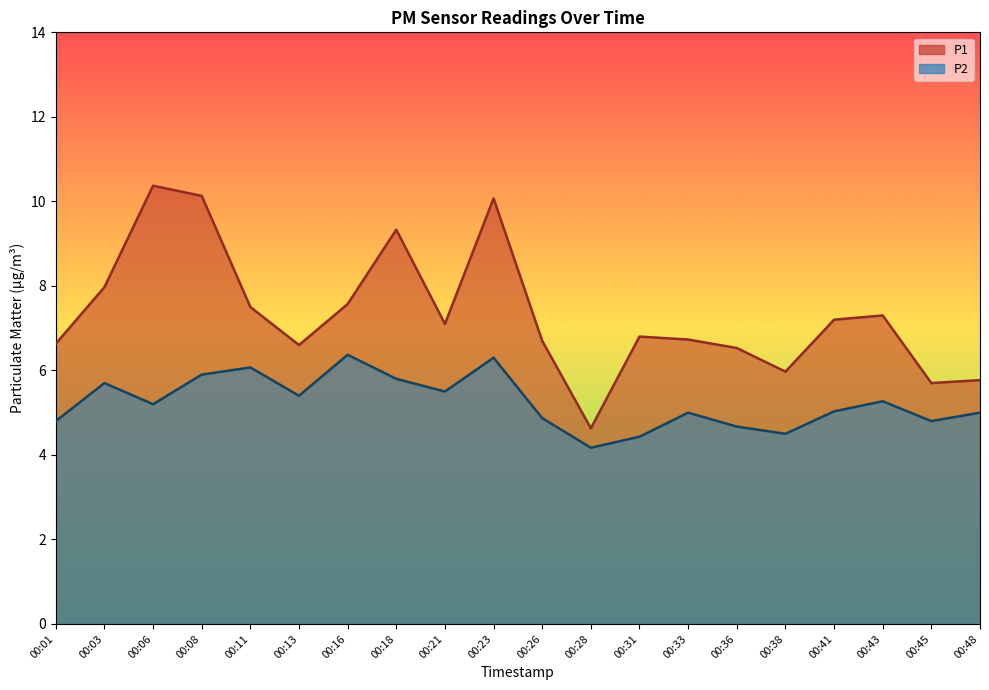

True or false: P1 has a value of 1.9 at 00:01.

False